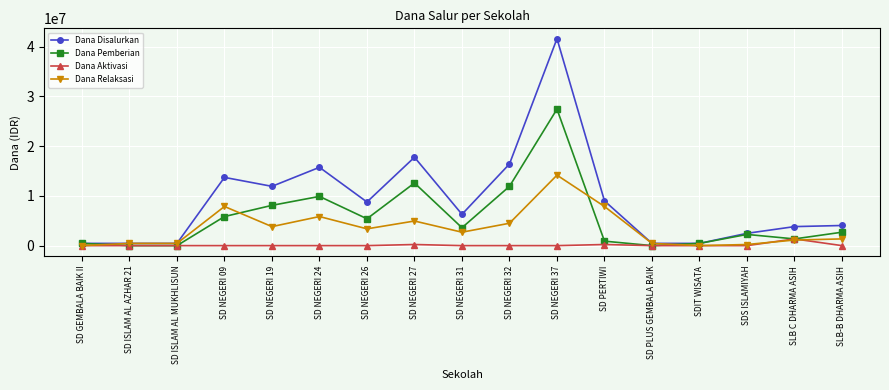

What is the greatest value displayed?

41625000